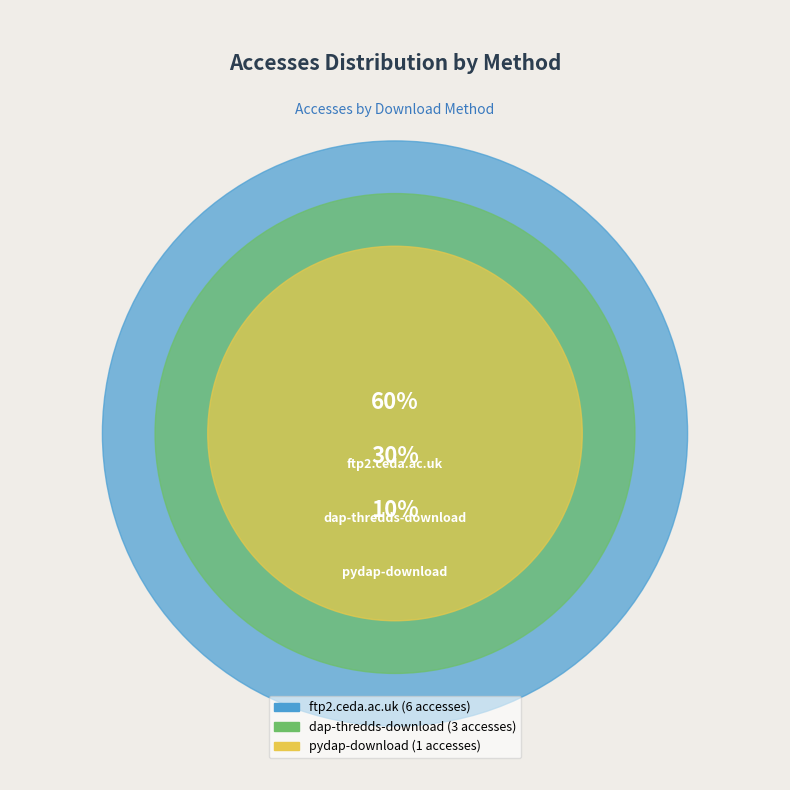

To the nearest percent, what percentage of the pie is ftp2.ceda.ac.uk?

60%